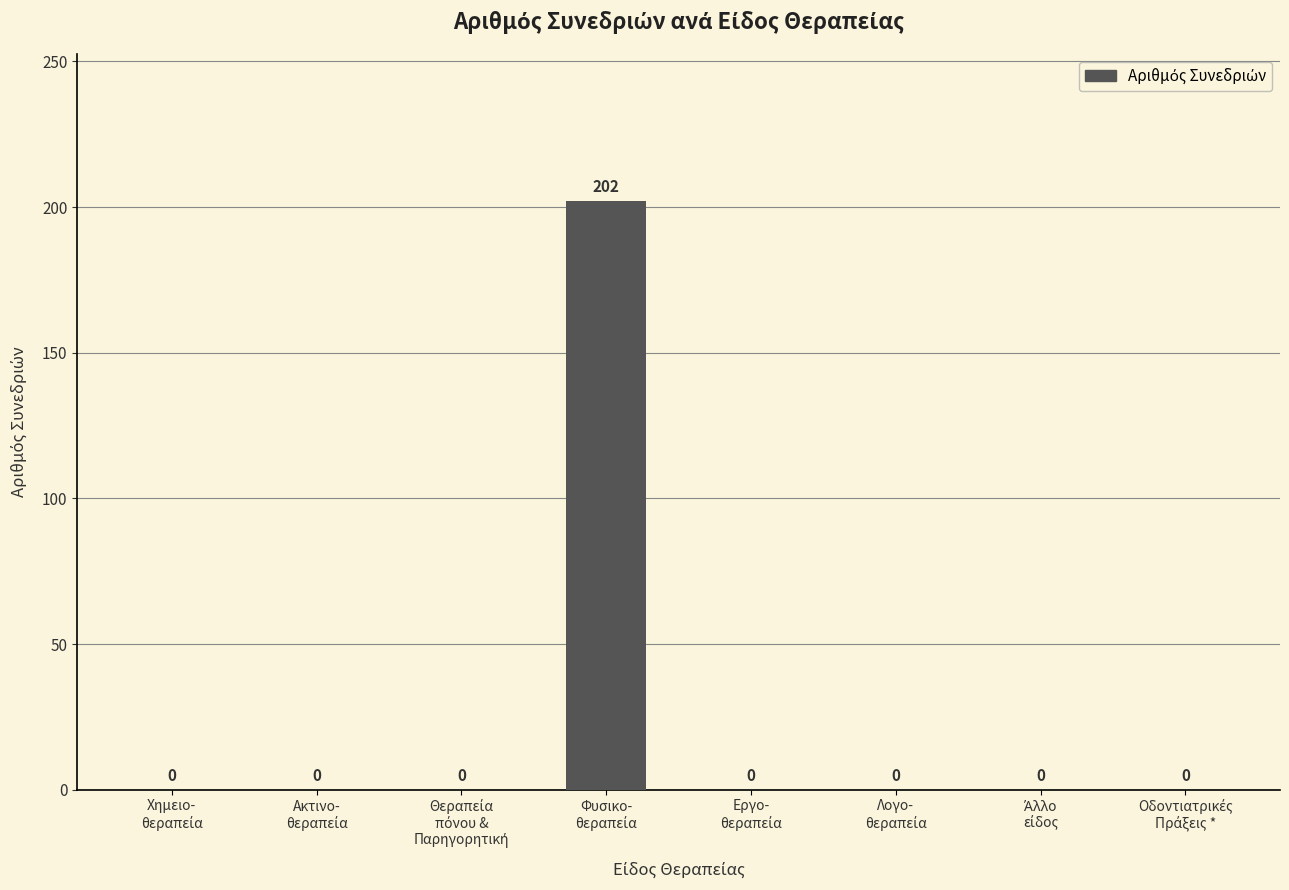

What is the greatest value displayed?

202